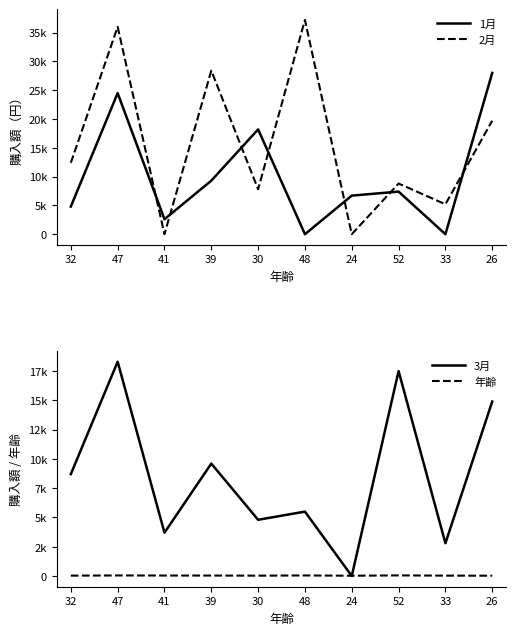

After their last crossing, which series has the higher values: 2月 or 3月?

2月